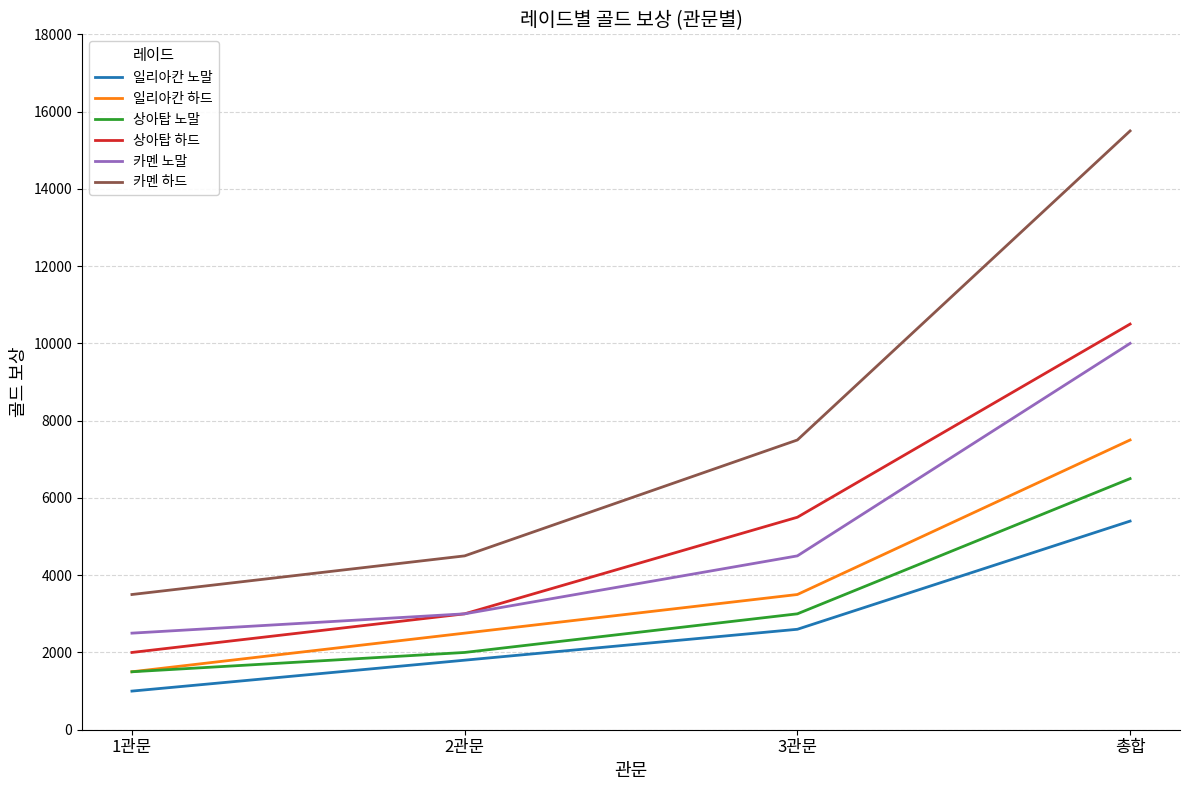

What is the difference between the maximum and minimum values in the 일리아칸 하드 series?

6000